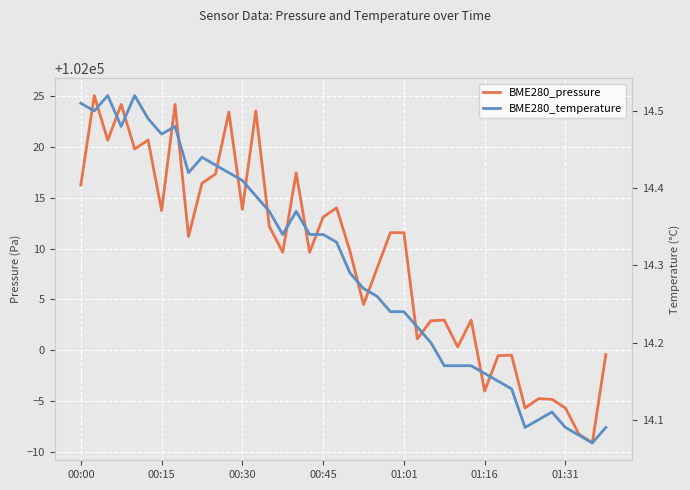

The BME280_temperature series shows 14.2 at 25. True or false?

True